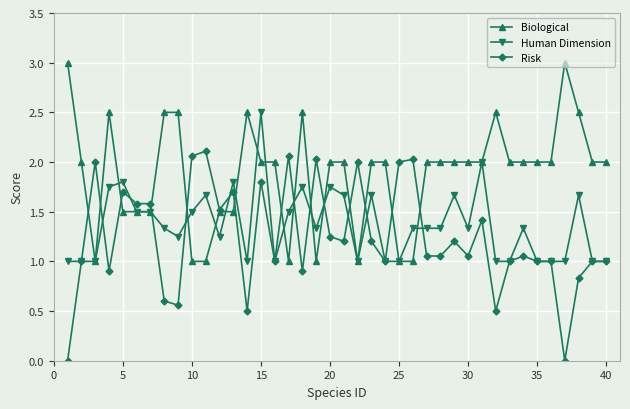

Which series has the largest range (max minus min)?

Risk